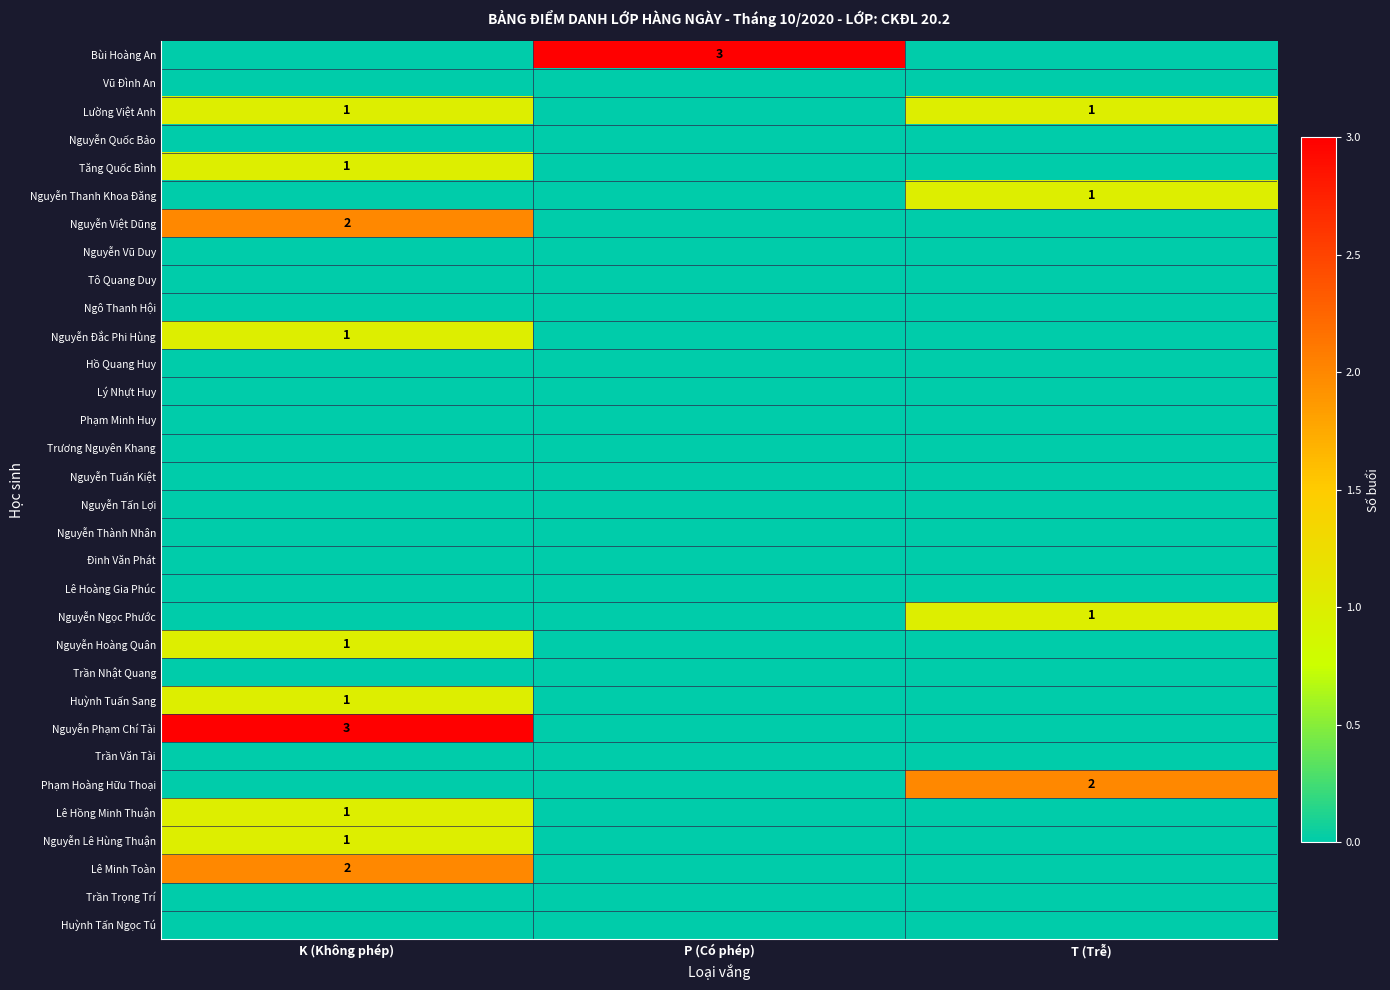

The Ngô Thanh Hội series shows 0 at T (Trễ). True or false?

True